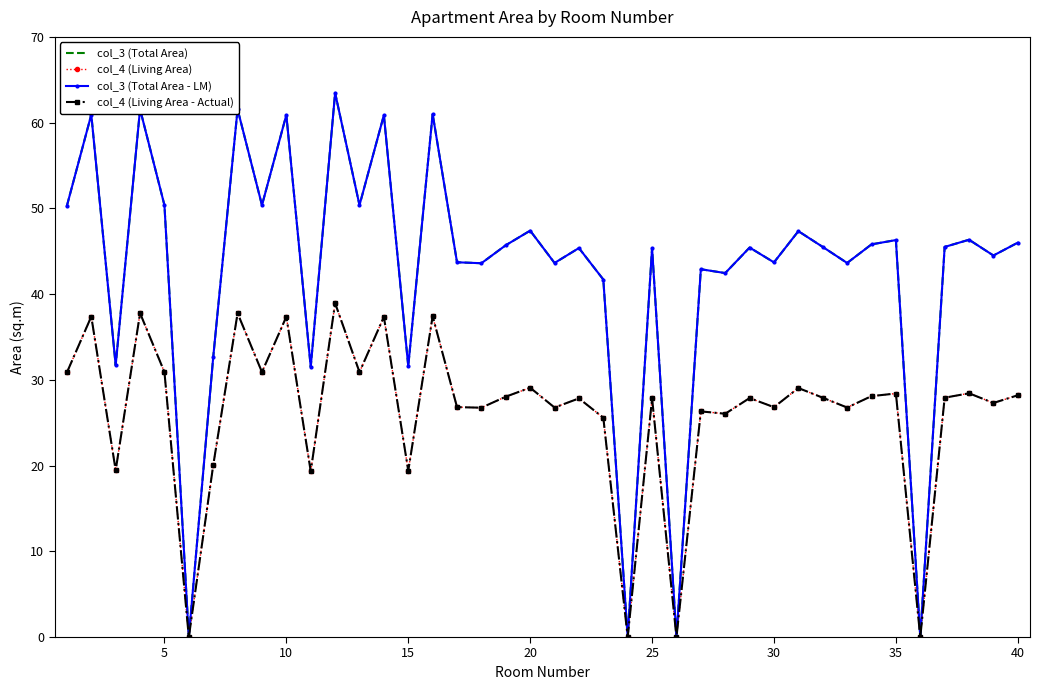

What is the difference between the maximum and minimum values in the col_3 (Total Area - LM) series?

63.5